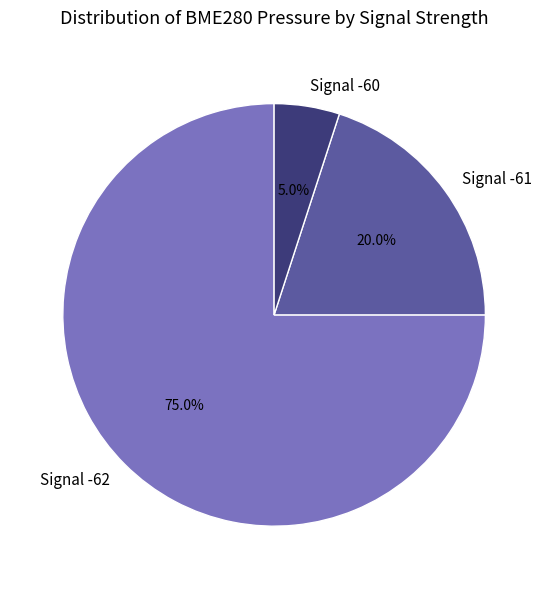

Does Signal -60 account for over 50% of the chart?

No